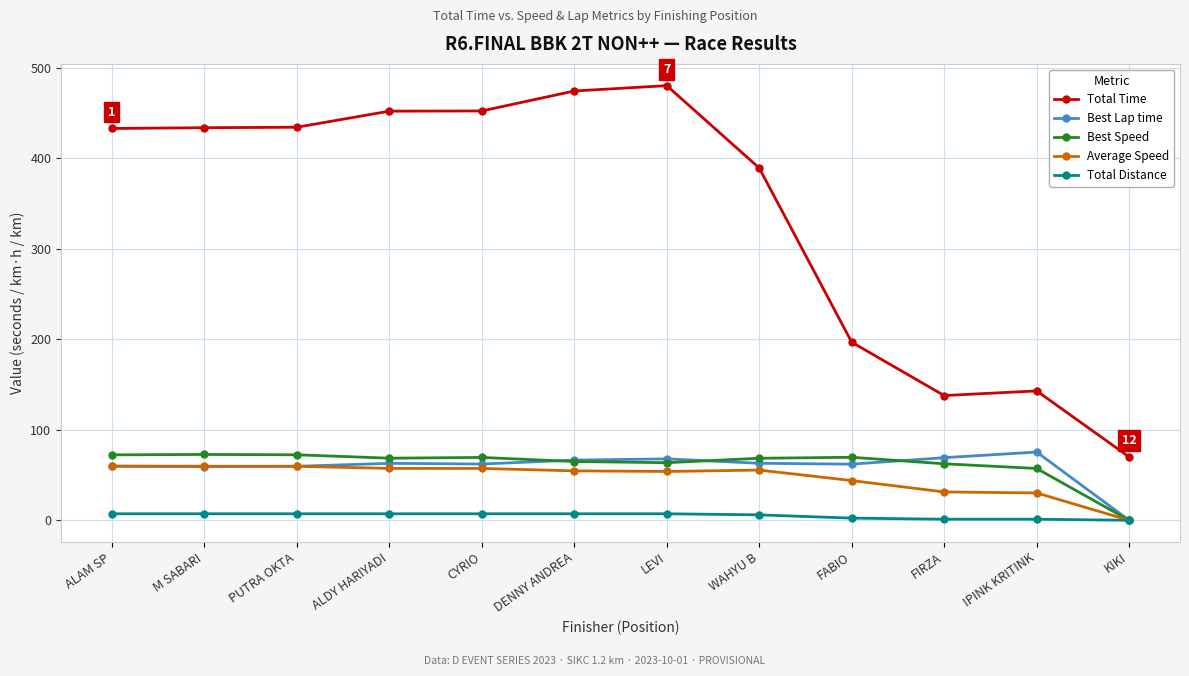

Is this an area chart (filled region under the line)?

No